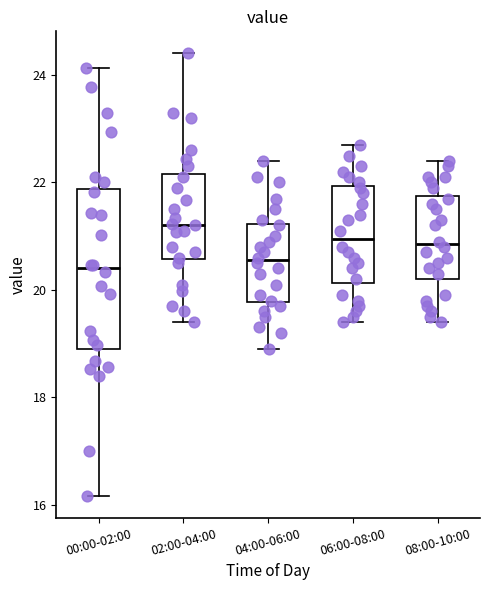

Where is the lower edge of the box for 00:00-02:00 on the y-axis? The values are not printed on the chart, so give them approximately, as read against the axis.

18.8